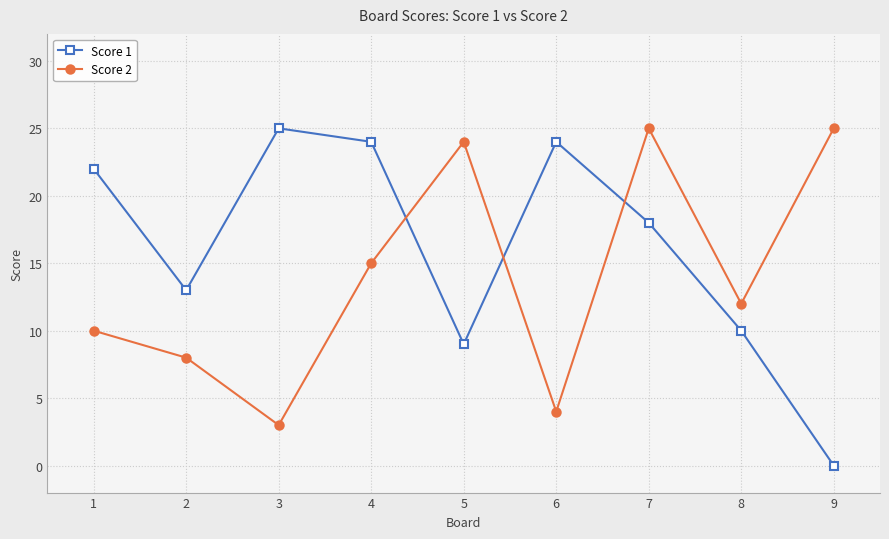

How many times do Score 1 and Score 2 cross each other?

3